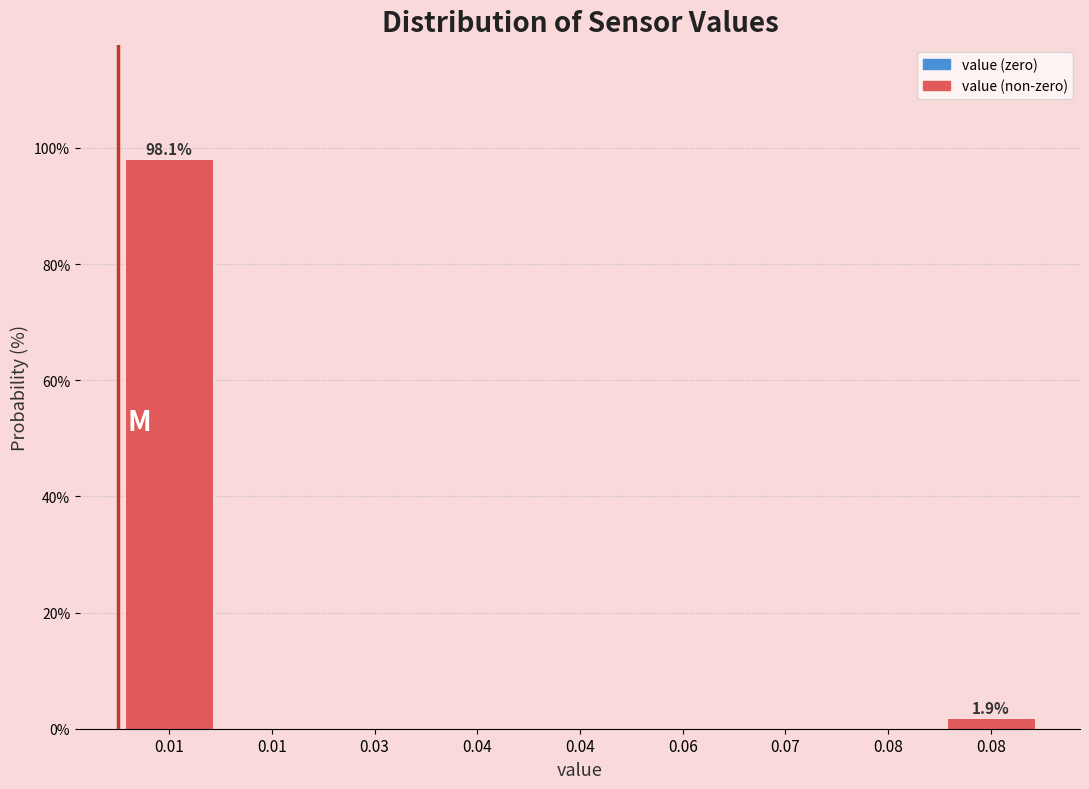

Count the number of categories in the chart.

9